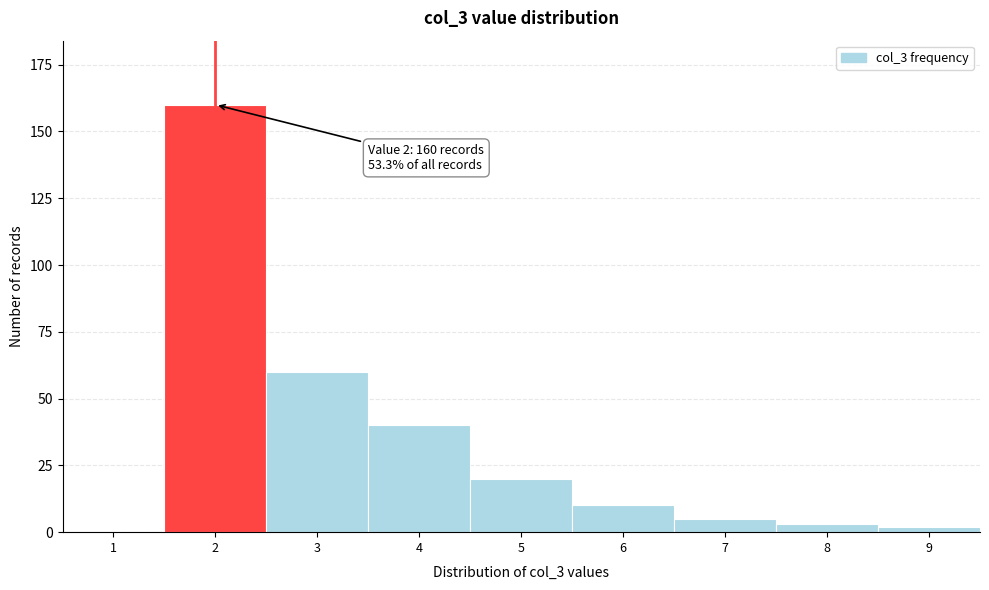

Reading right to left, what are all the values shown in this chart?

9=2	8=3	7=5	6=10	5=20	4=40	3=60	2=160	1=0